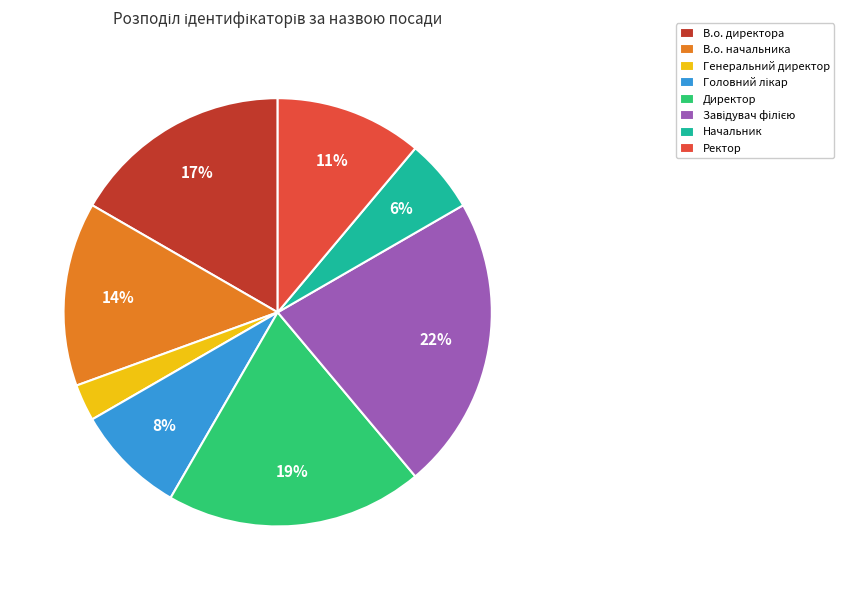

Does any single category account for the majority?

No